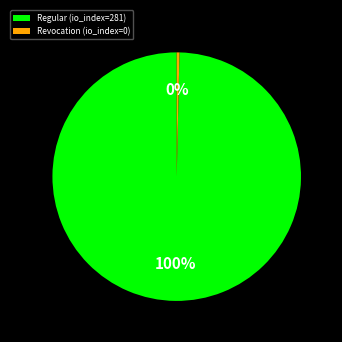

Count the number of slices in the pie.

2